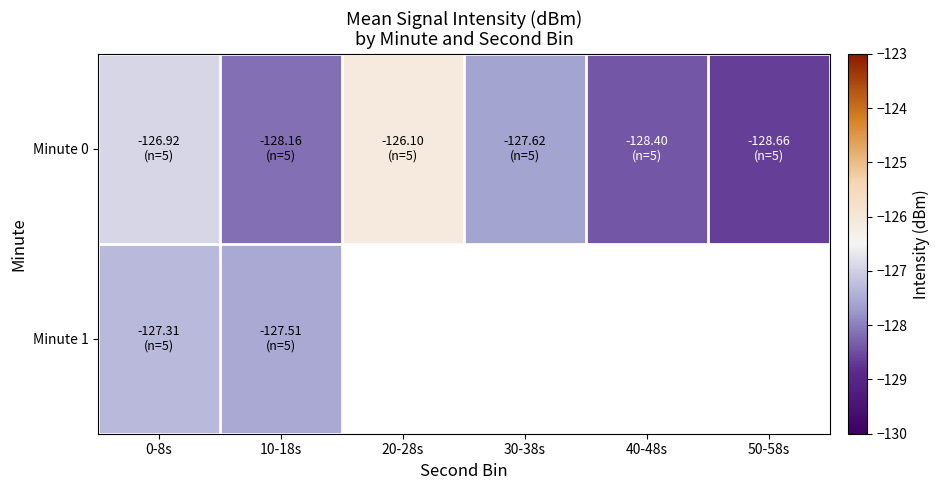

Which category has the lowest value across all series?

50-58s